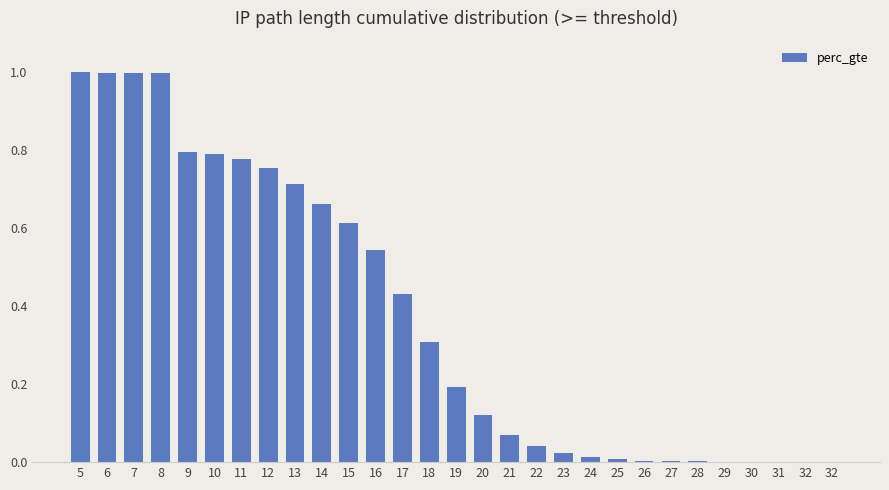

Count the number of categories in the chart.

29